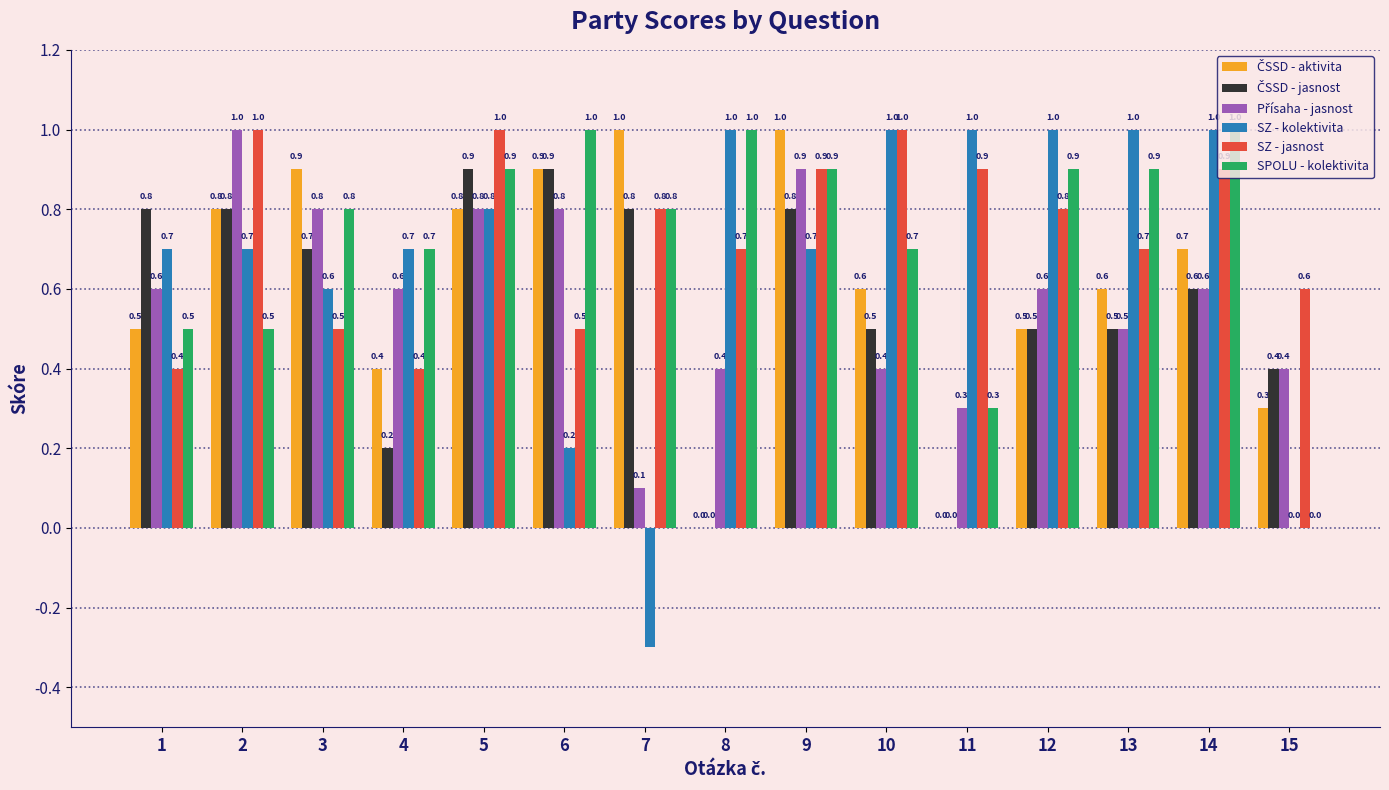

True or false: SZ - jasnost has a value of 0.7 at 6.

False